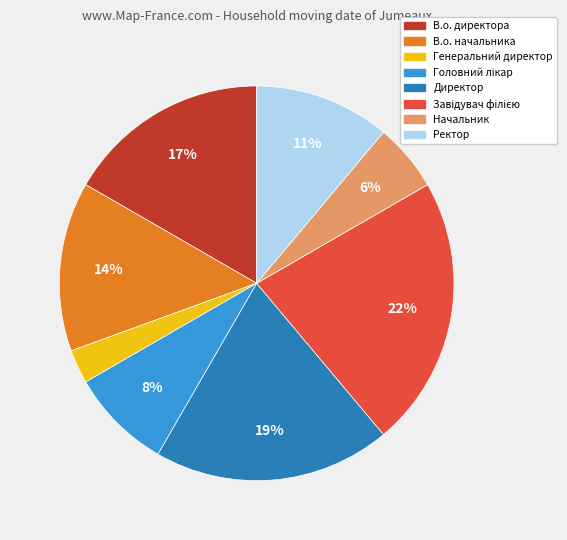

Is there a majority slice in this chart?

No